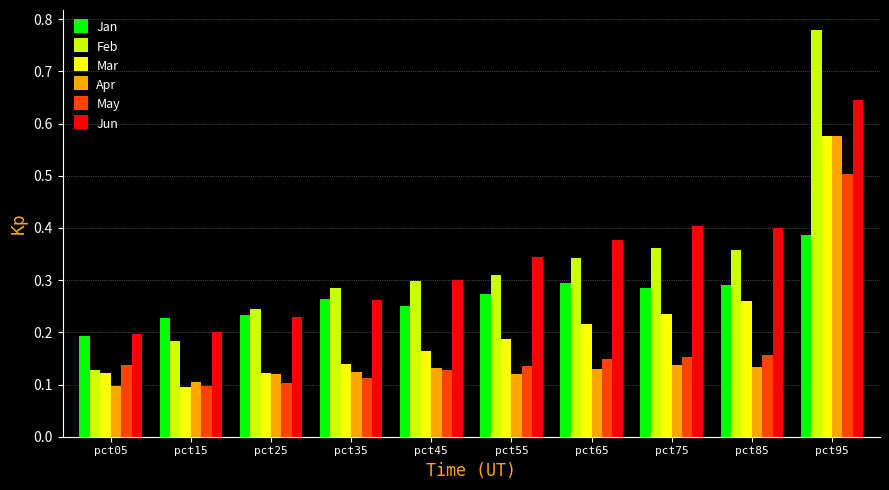

What is the sum of all Feb values?

3.3